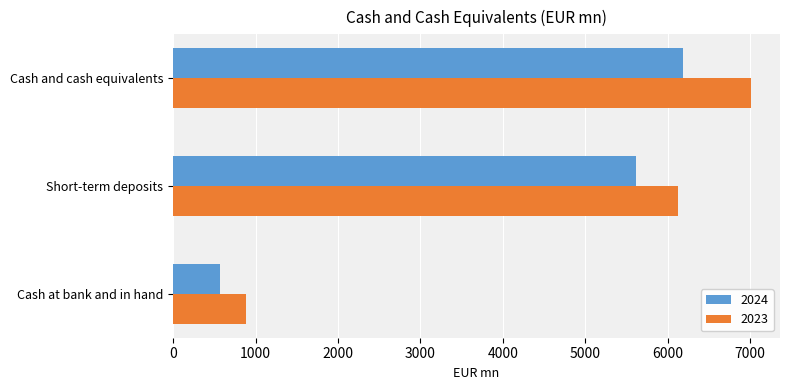

True or false: 2024 has a value of 6182 at Cash and cash equivalents.

True